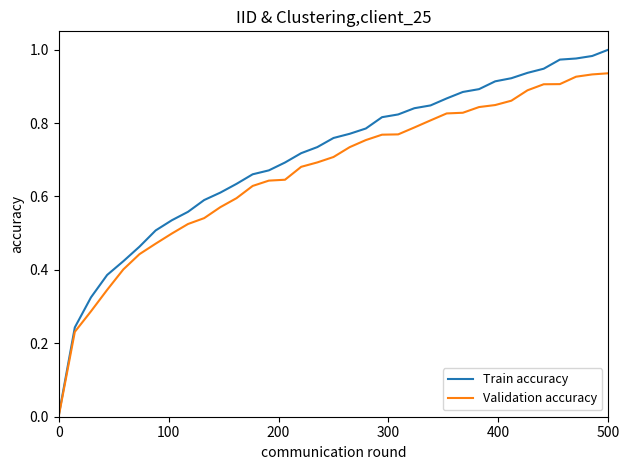

Which series has the largest range (max minus min)?

Train accuracy